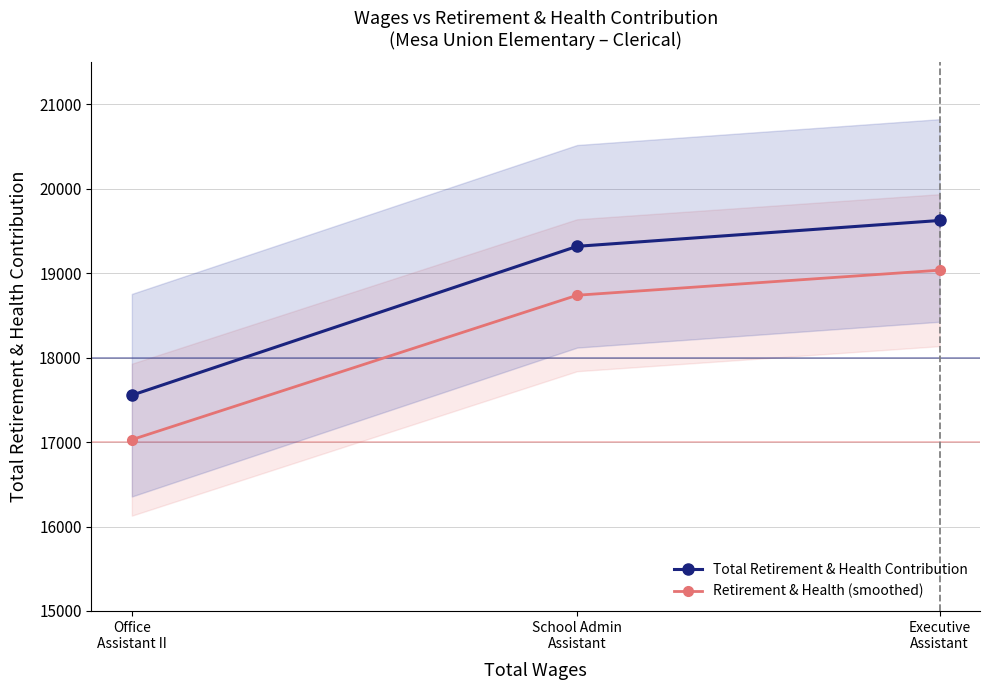

What is the value of the Retirement & Health (smoothed) point at the 2nd from the left?

18740.4